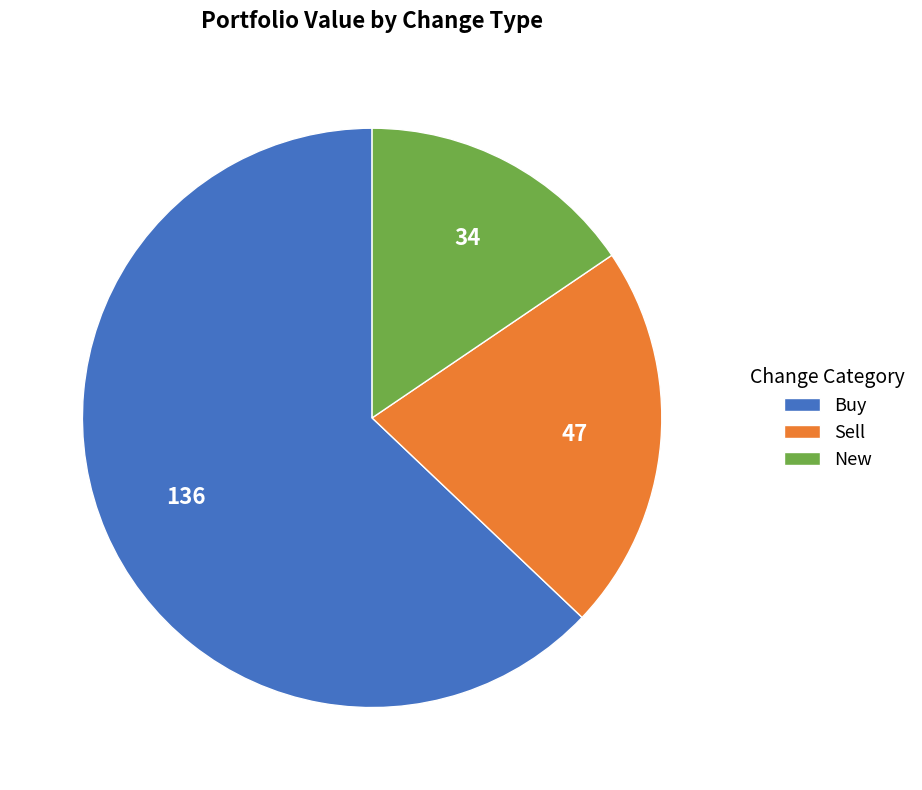

Rank the categories by value from highest to lowest.

Buy, Sell, New